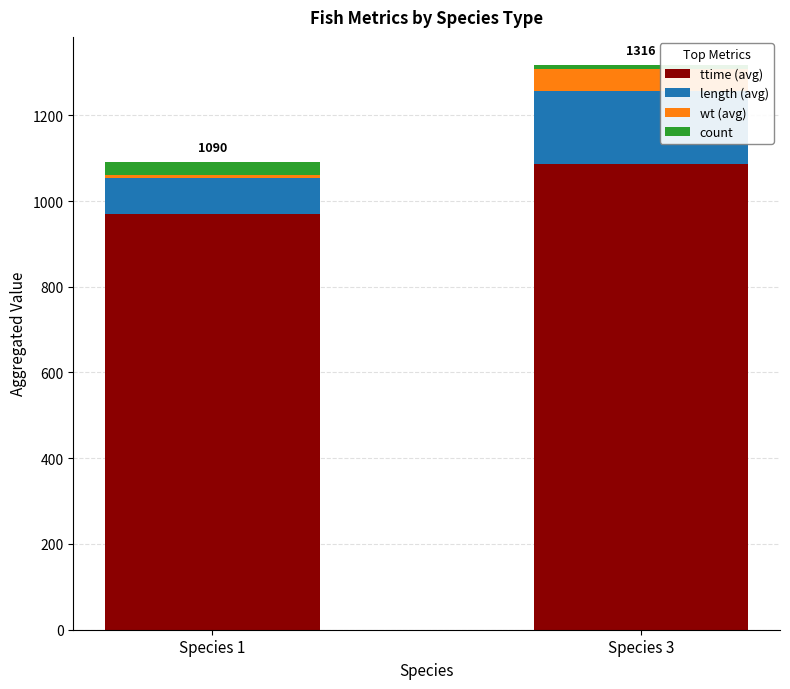

List the labels in order of ttime (avg) value, largest first.

Species 3, Species 1